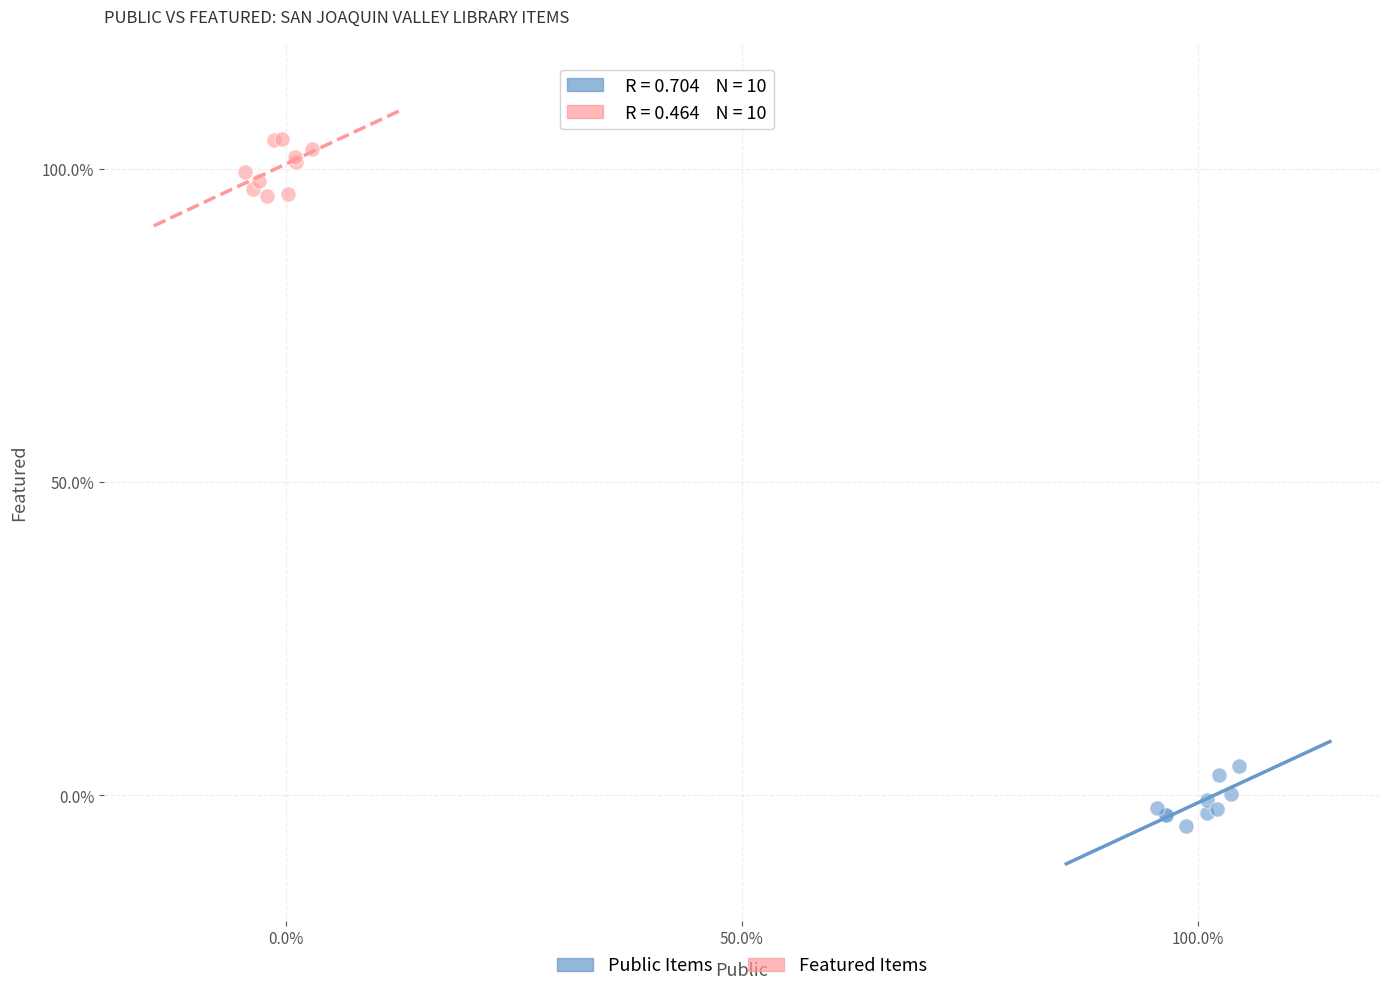

What are all the series names shown in the legend?

Public Items, Featured Items